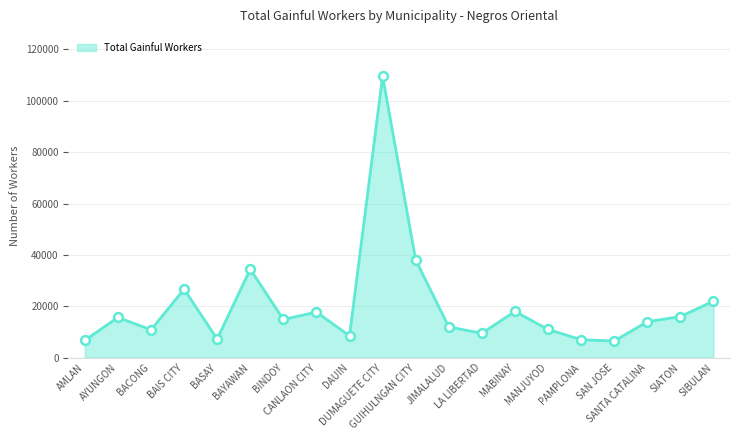

Which has a higher value, SAN JOSE or AYUNGON?

AYUNGON